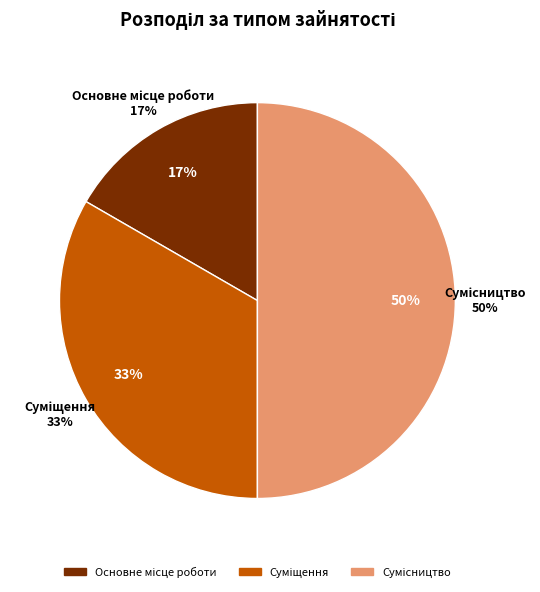

True or false: Сумісництво accounts for 64% of the total.

False